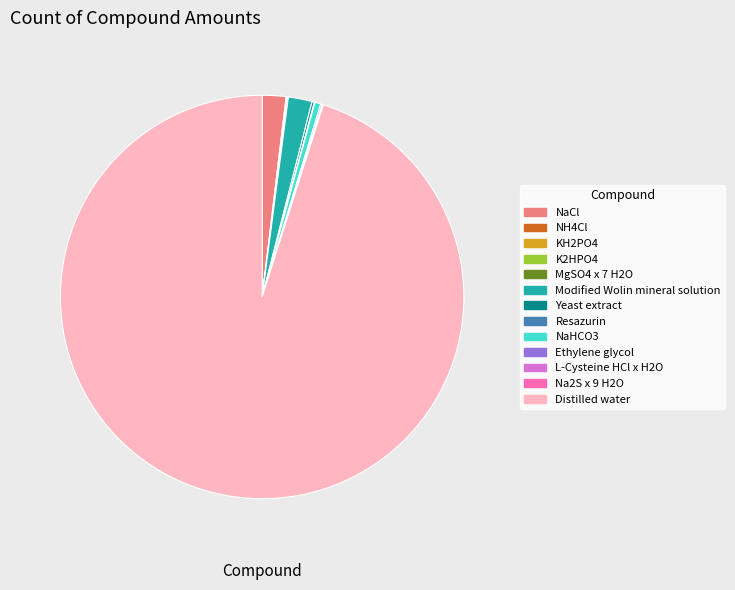

Is it true that Distilled water is 95% of the pie?

True